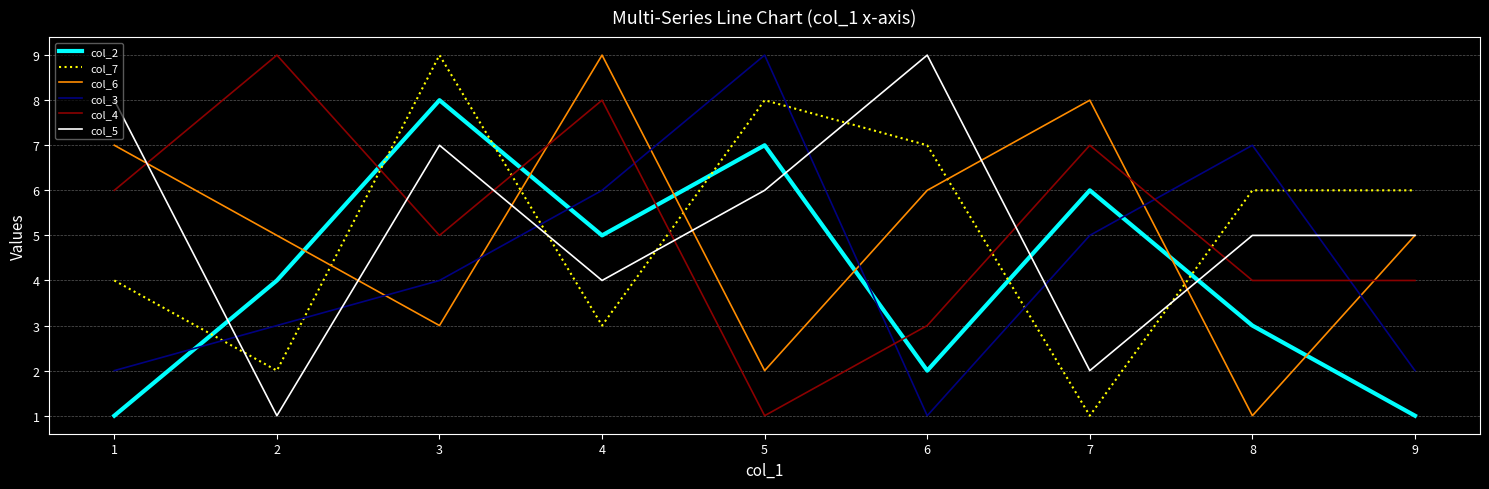

Between 1 and 7, which series saw the biggest shift?

col_5